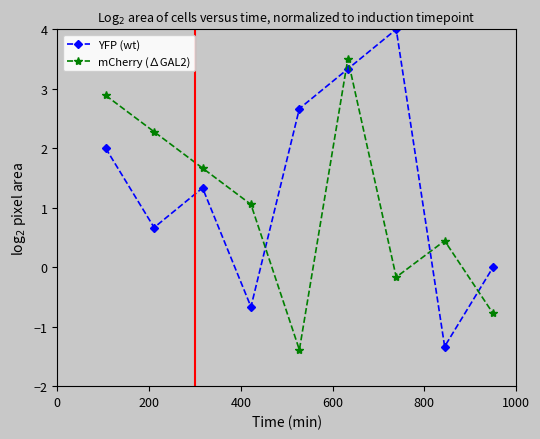

What is the value of the mCherry (∆GAL2) point at the 8th from the left?

0.4